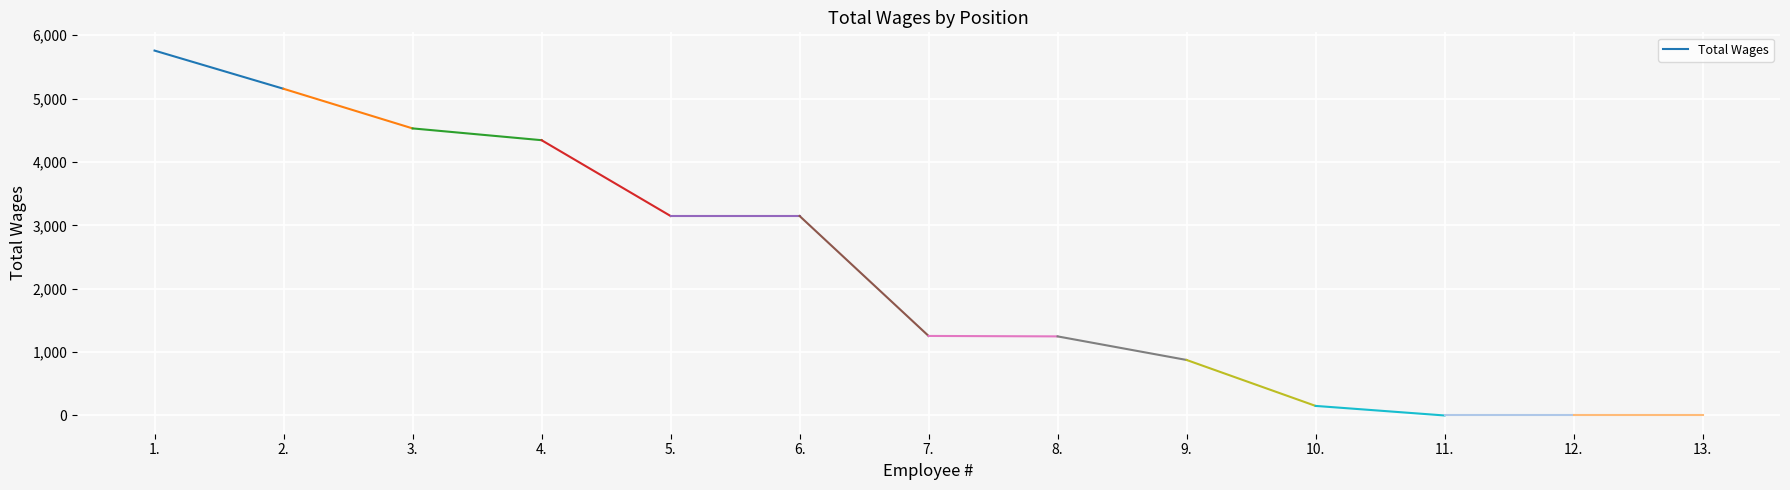

Rank the categories by value from lowest to highest.

11., 12., 13., 10., 9., 8., 7., 5., 6., 4., 3., 2., 1.